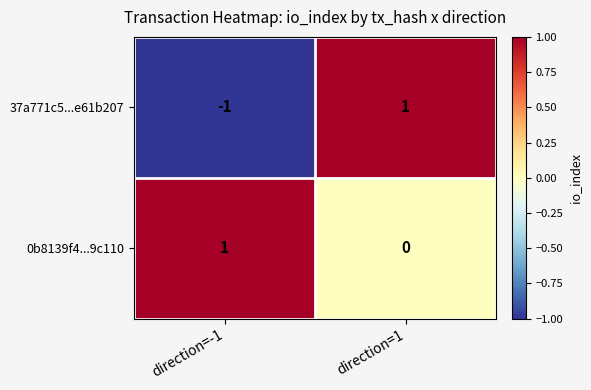

At which category is the sum across all series the highest?

direction=1